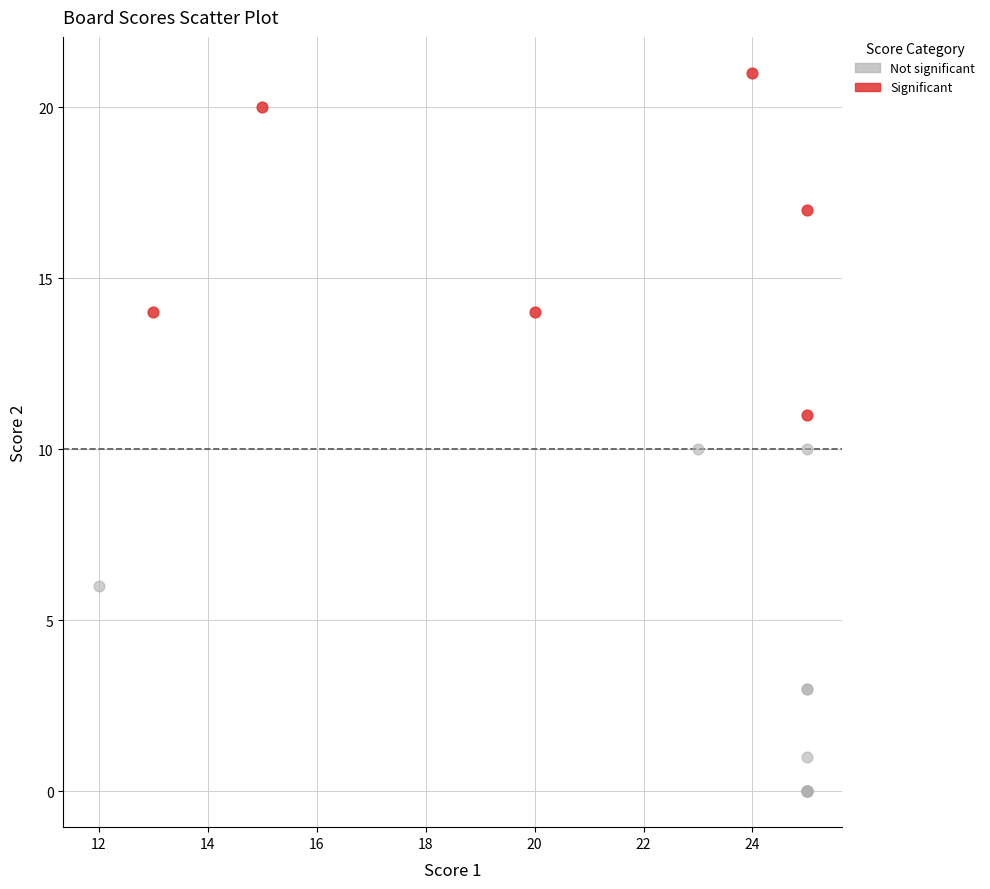

Which series reaches the maximum Y coordinate?

Significant